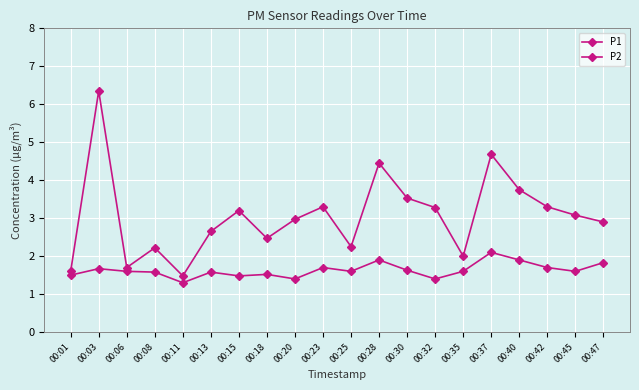

What is the value of the P1 point at the 3rd from the left?

1.7